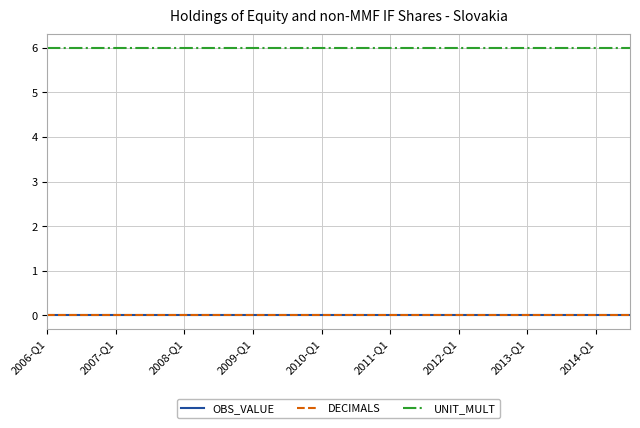

Does the chart display data point markers on the line(s)?

No